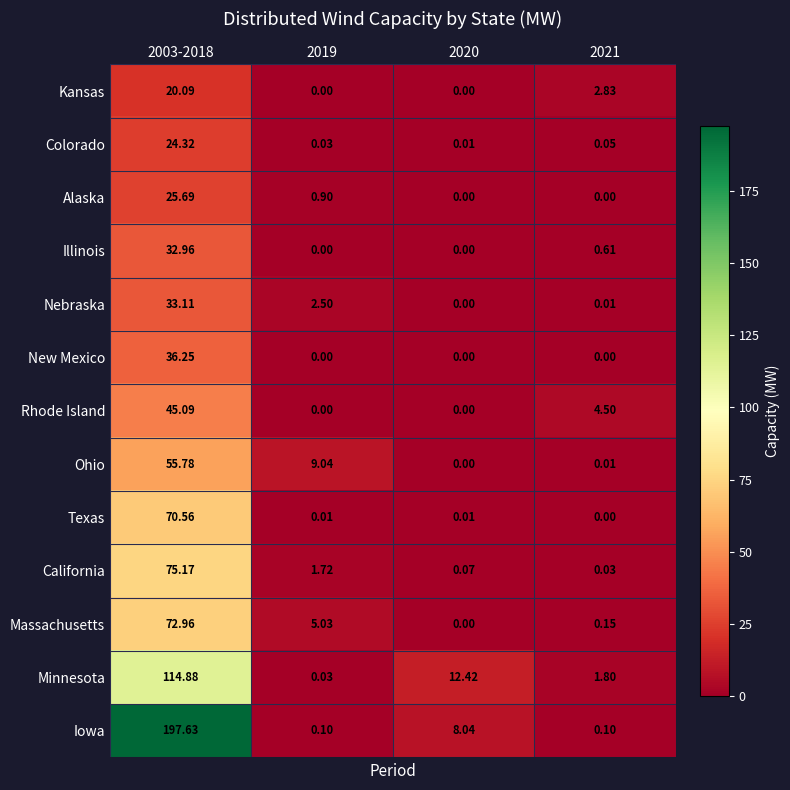

What is the total value across all series at 2019?

19.4